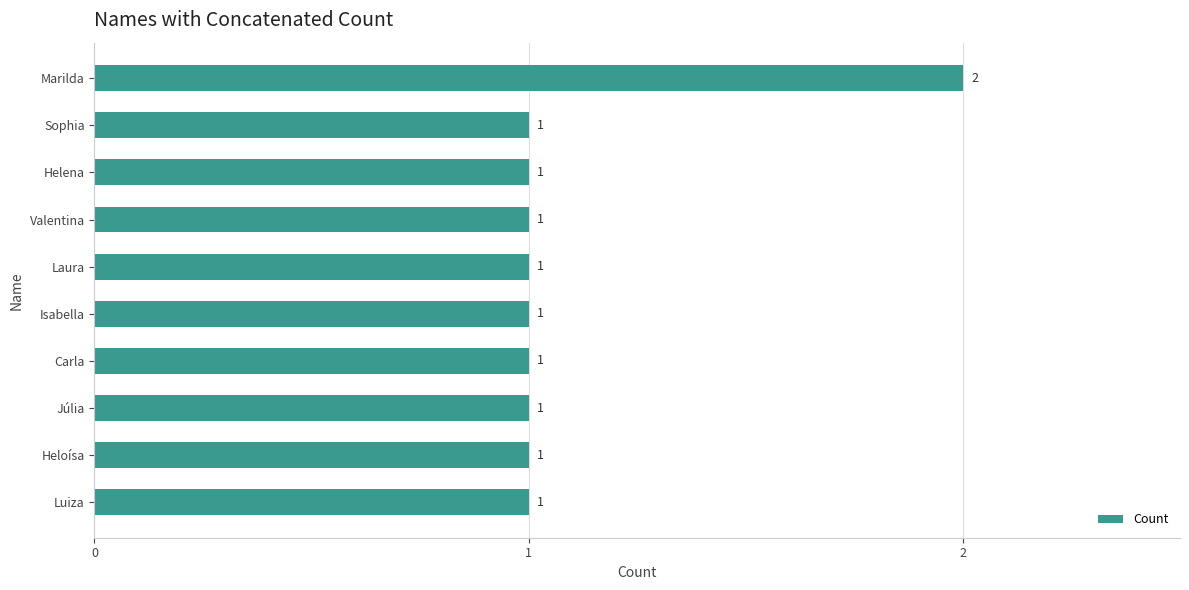

What is the value of the 8th bar from the top?

1